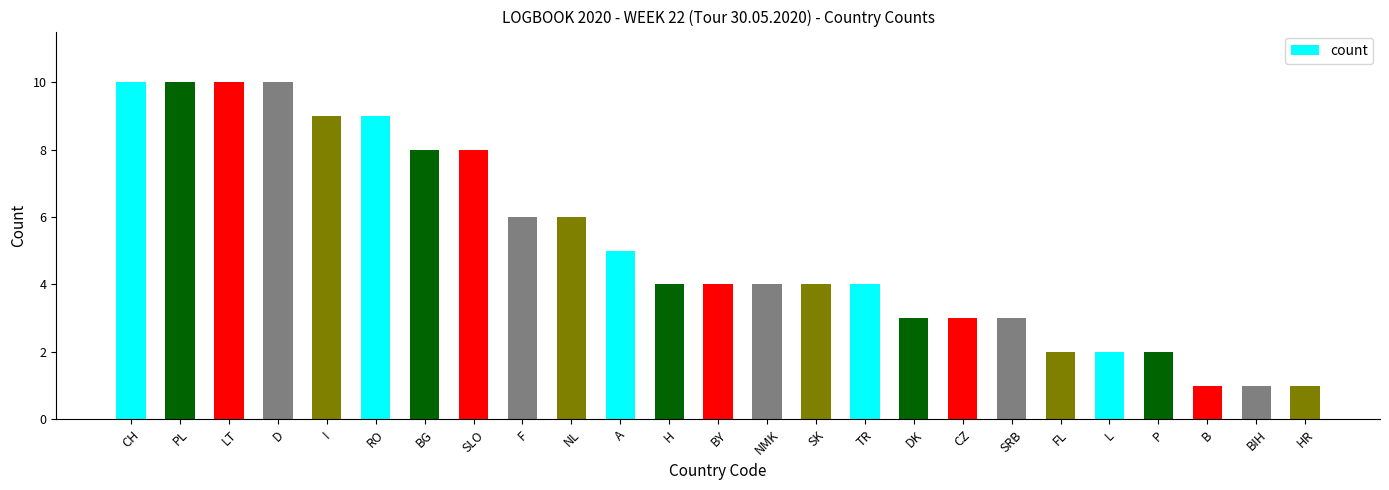

Are the bars horizontal?

No